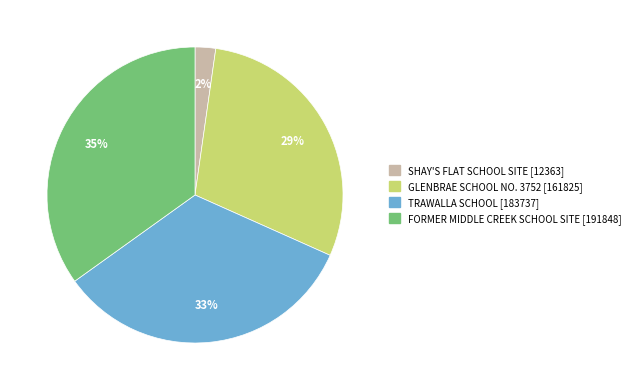

Does SHAY'S FLAT SCHOOL SITE account for over 50% of the chart?

No